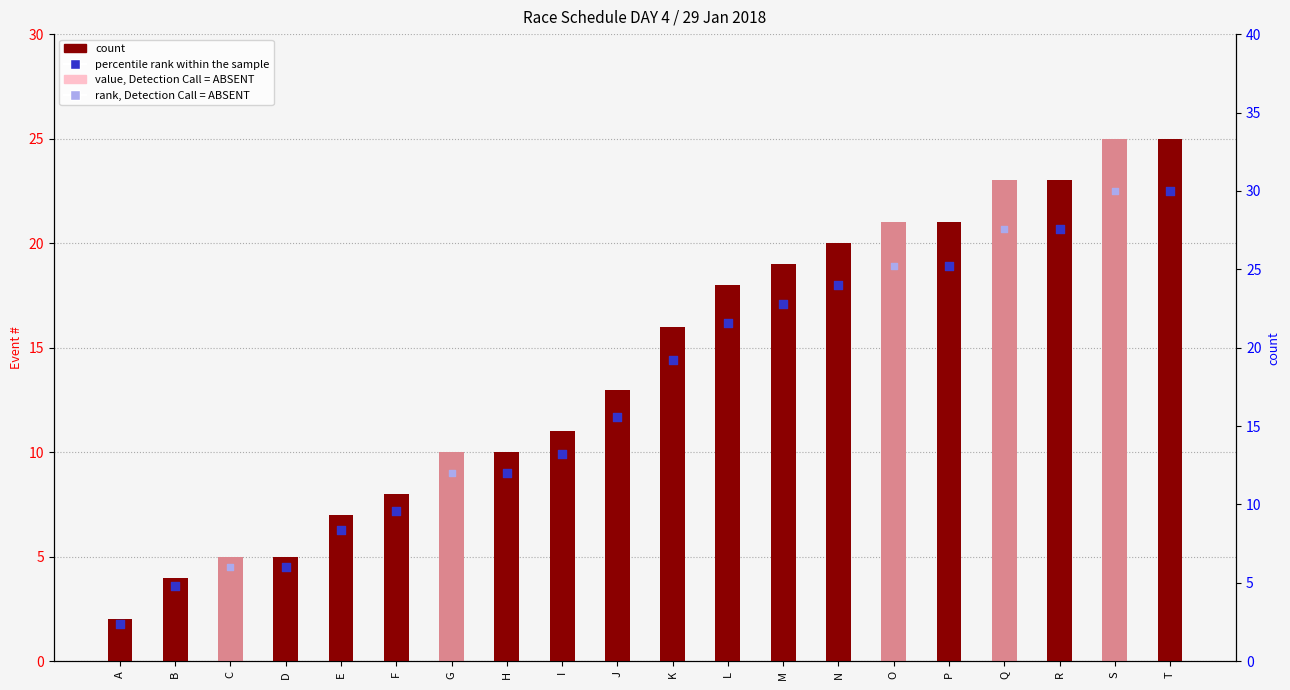

What is the change in value from D to P?

+16